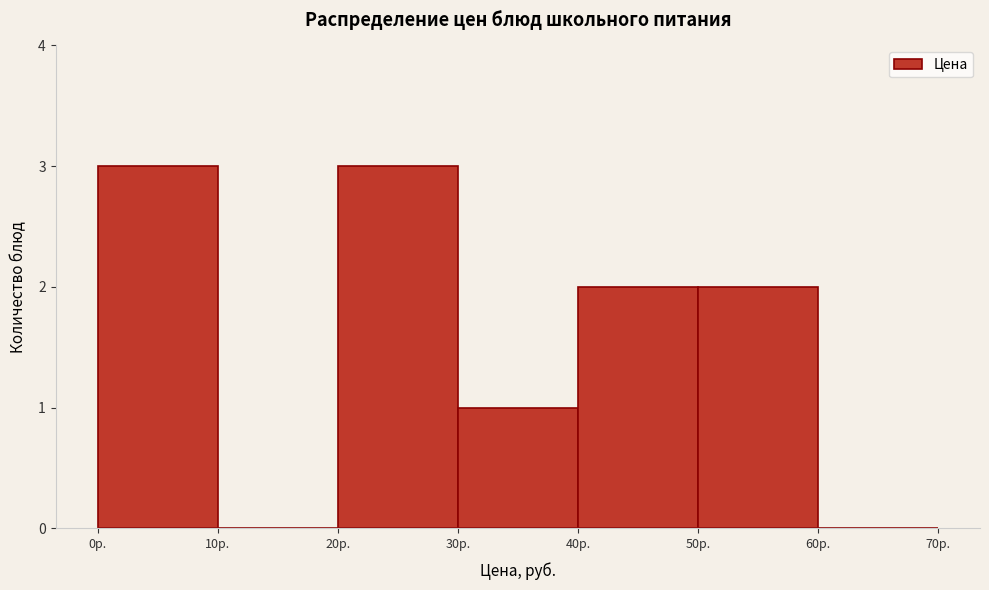

Reading left to right, transcribe this chart: for each bar, give the range it covers on the x-axis and its height. The values are not printed on the chart, so give them approximately, as read against the axis.

0 to 10: 3
10 to 20: 0
20 to 30: 3
30 to 40: 1
40 to 50: 2
50 to 60: 2
60 to 70: 0